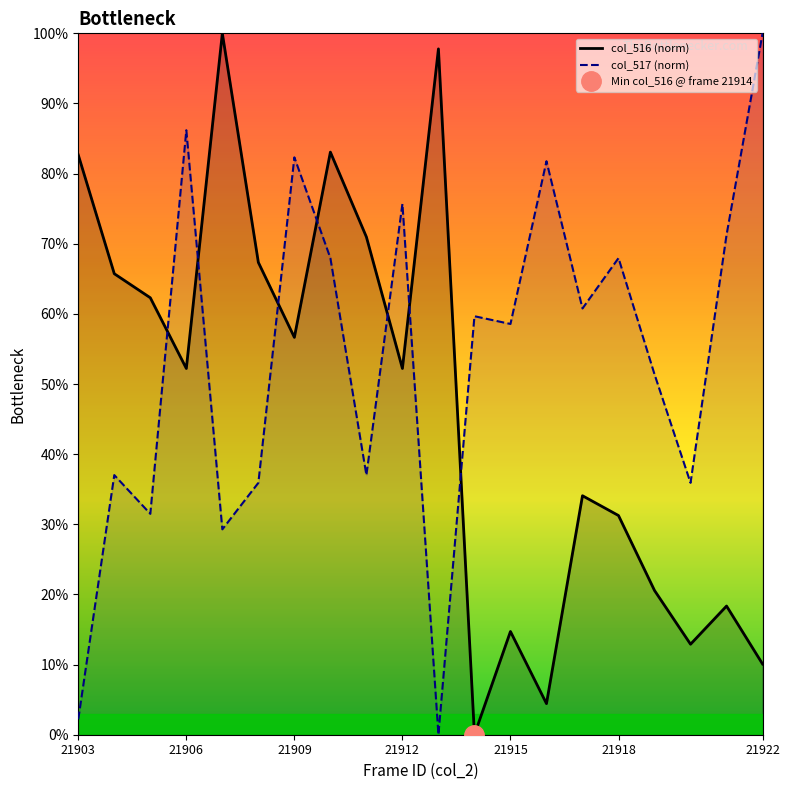

What is the difference between the col_516 (norm) values at 21922 and 21918?

21.2